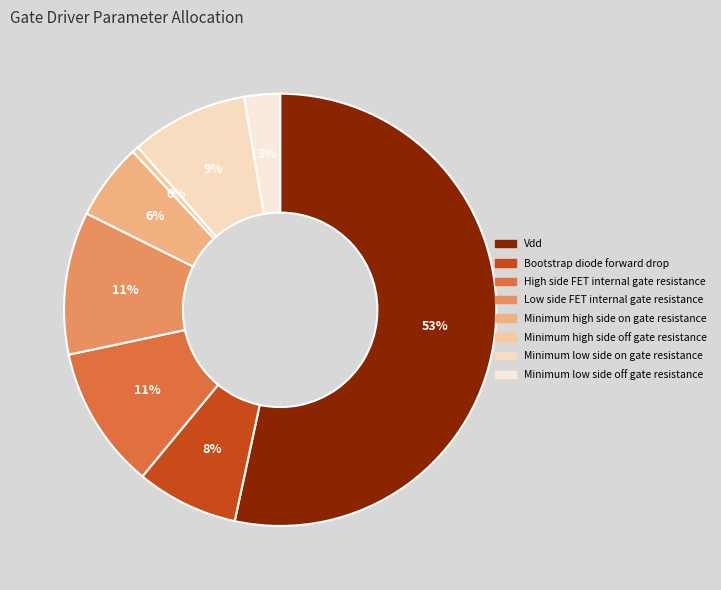

Is there any slice that represents more than half of the pie?

Yes